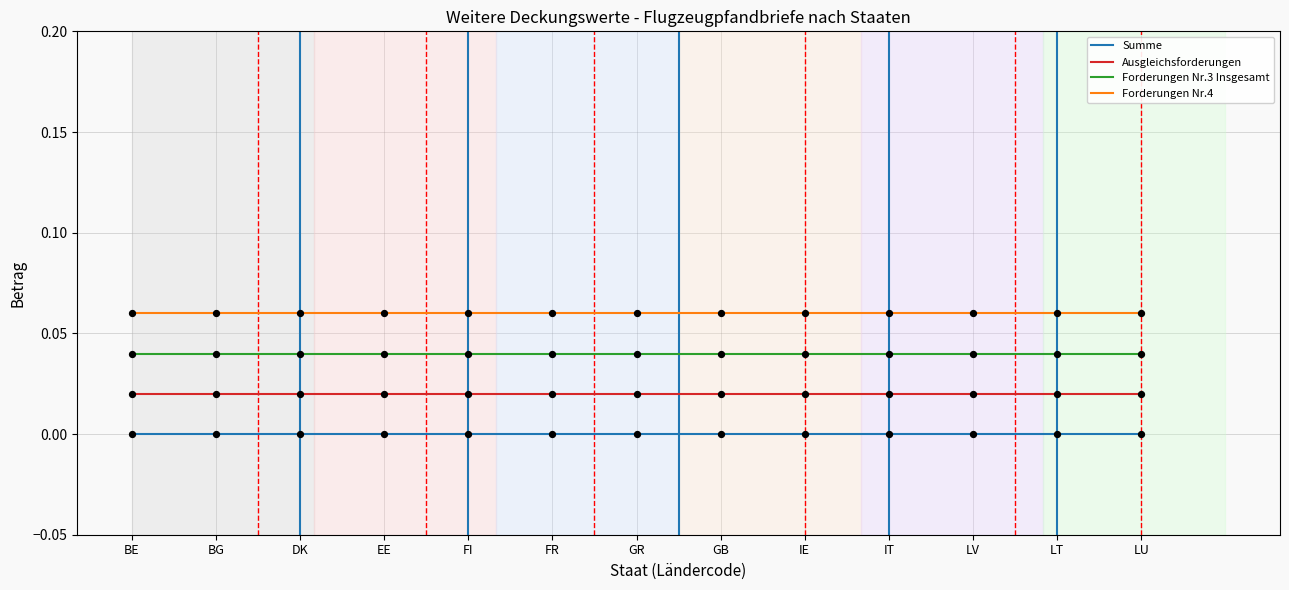

Which series has the largest total across all categories?

Forderungen Nr.4